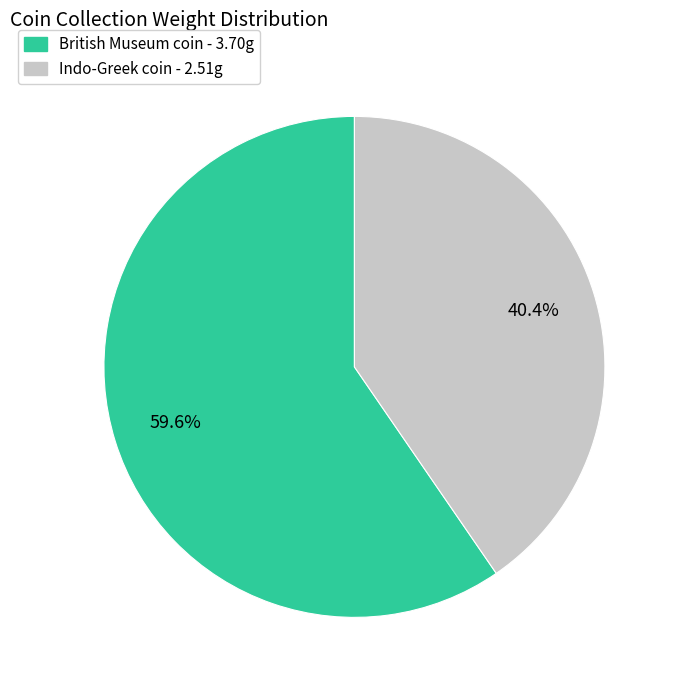

Is there any slice that represents more than half of the pie?

Yes